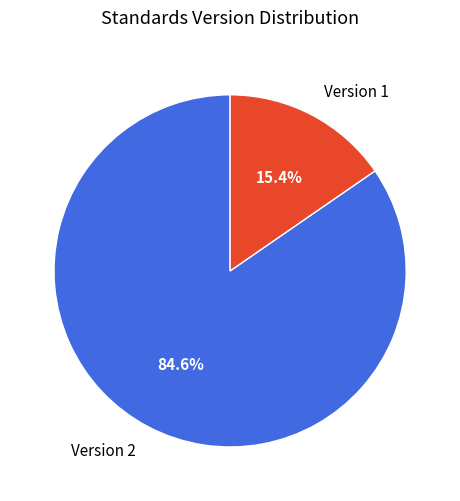

Count the number of slices in the pie.

2